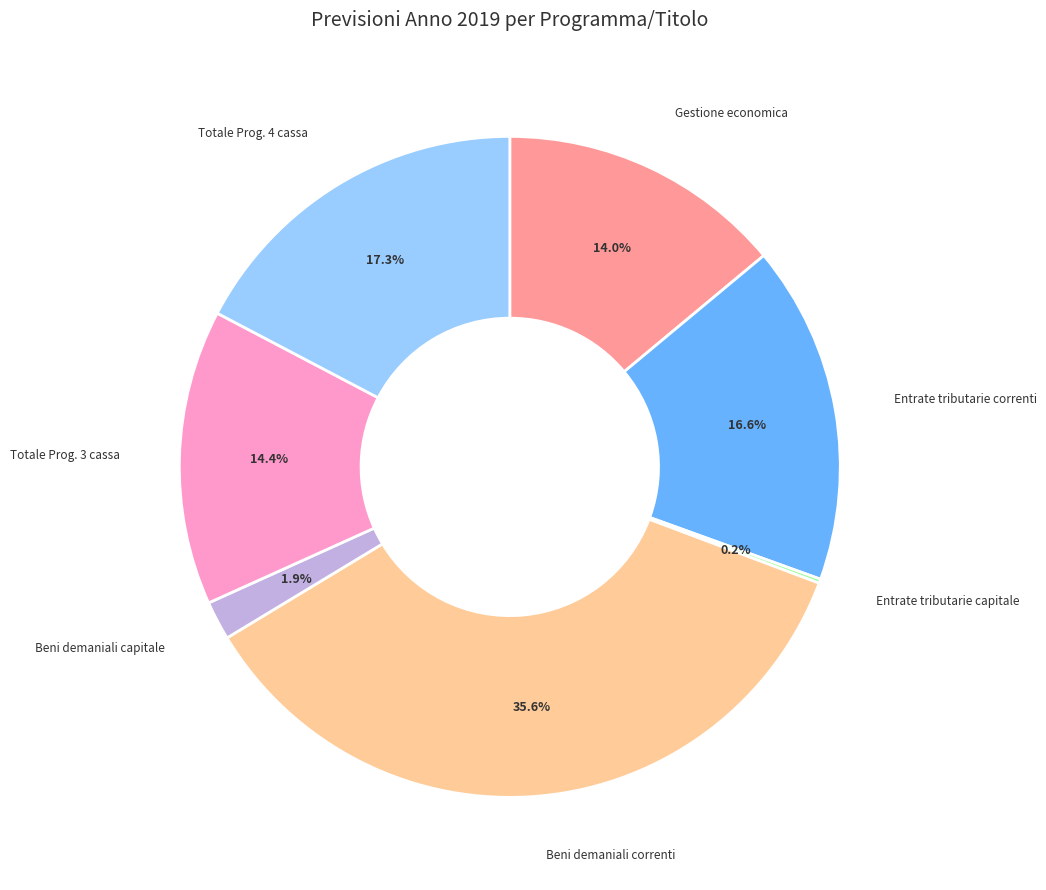

Which slice is the largest?

Beni demaniali correnti